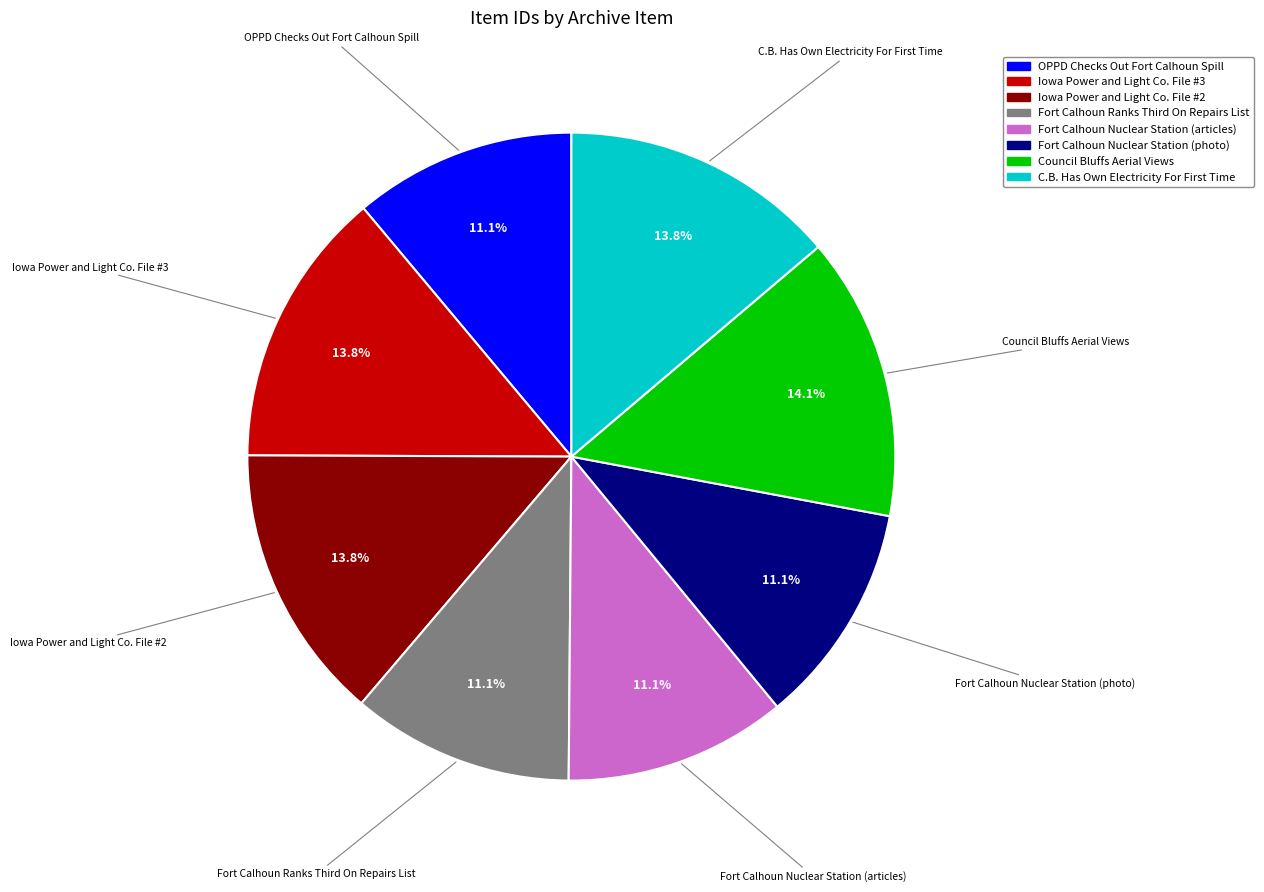

To the nearest percent, what portion does Fort Calhoun Nuclear Station (articles) represent?

11%